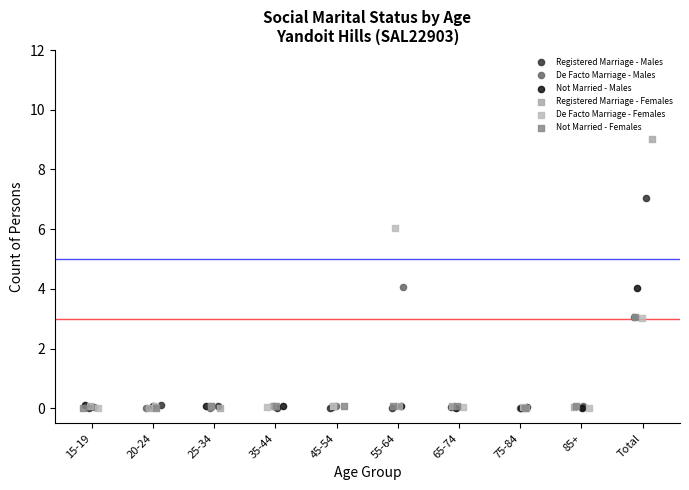

Which series contains the highest Y value?

Registered Marriage - Females